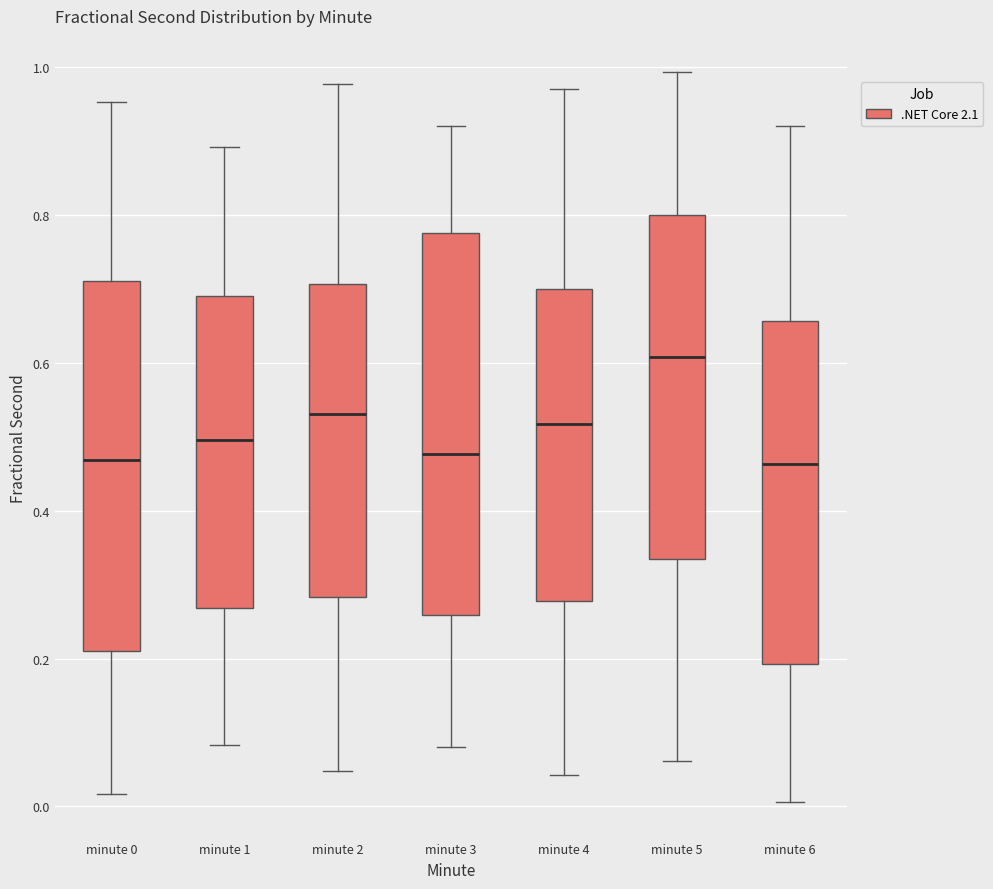

Reading left to right, read every box against the y-axis: the position of its median line, the range the box covers, and the ends of its whiskers. The values are not printed on the chart, so give them approximately, as read against the axis.

minute 0: median 0.46, box 0.20 to 0.72, whiskers 0.02 to 0.96
minute 1: median 0.50, box 0.26 to 0.70, whiskers 0.08 to 0.90
minute 2: median 0.54, box 0.28 to 0.70, whiskers 0.04 to 0.98
minute 3: median 0.48, box 0.26 to 0.78, whiskers 0.08 to 0.92
minute 4: median 0.52, box 0.28 to 0.70, whiskers 0.04 to 0.98
minute 5: median 0.60, box 0.34 to 0.80, whiskers 0.06 to 1.00
minute 6: median 0.46, box 0.20 to 0.66, whiskers 0.00 to 0.92